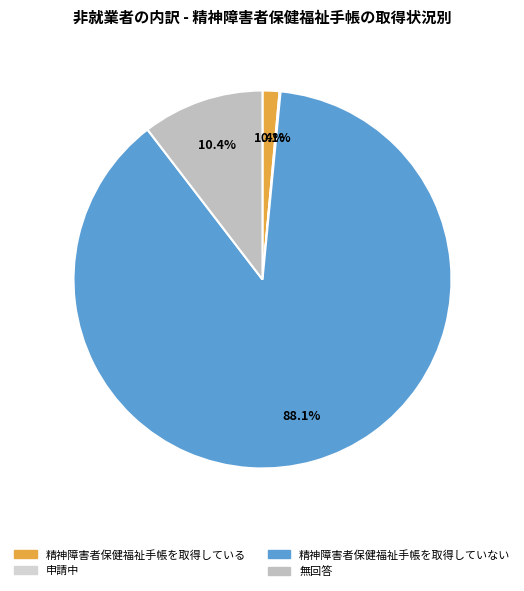

Is 無回答 the majority of the pie?

No